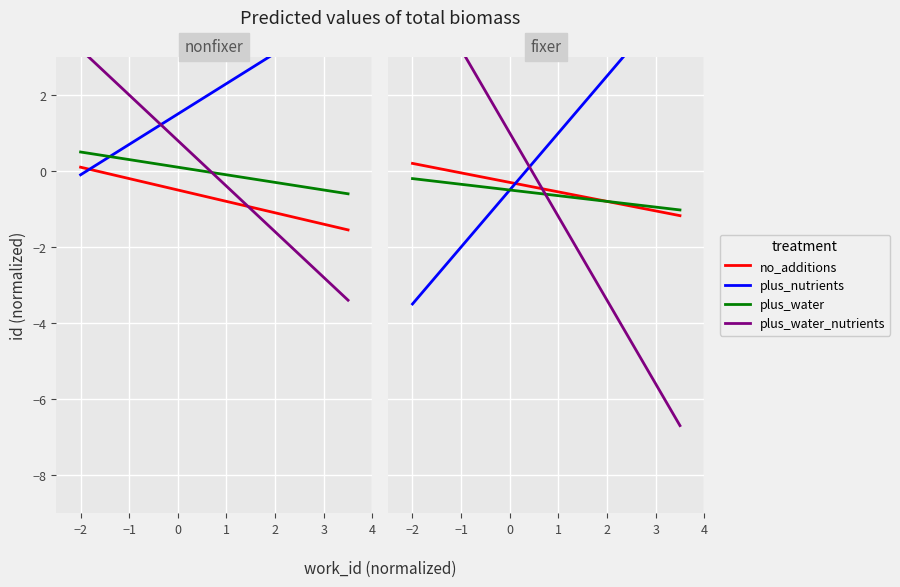

What is the label of the 3rd point from the left?

−1